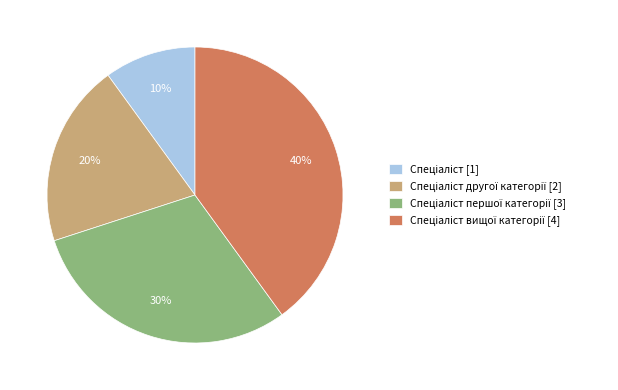

Does any single category account for the majority?

No